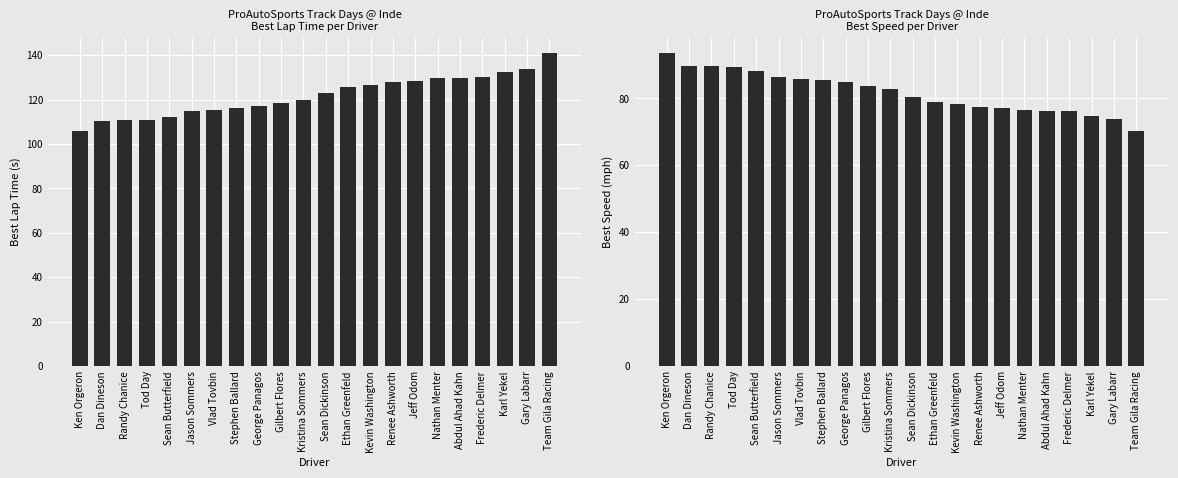

The value of Best Lap Time (s) at Gary Labarr is 133.9. True or false?

True